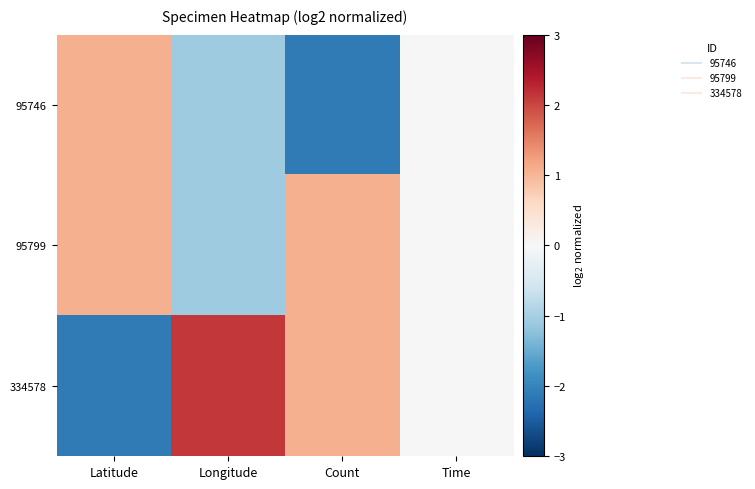

Reading left to right, extract all data points from this chart.

95746: Latitude=1.1	Longitude=-1.1	Count=-2.1	Time=0.0
95799: Latitude=1.1	Longitude=-1.1	Count=1.1	Time=0.0
334578: Latitude=-2.1	Longitude=2.1	Count=1.1	Time=0.0